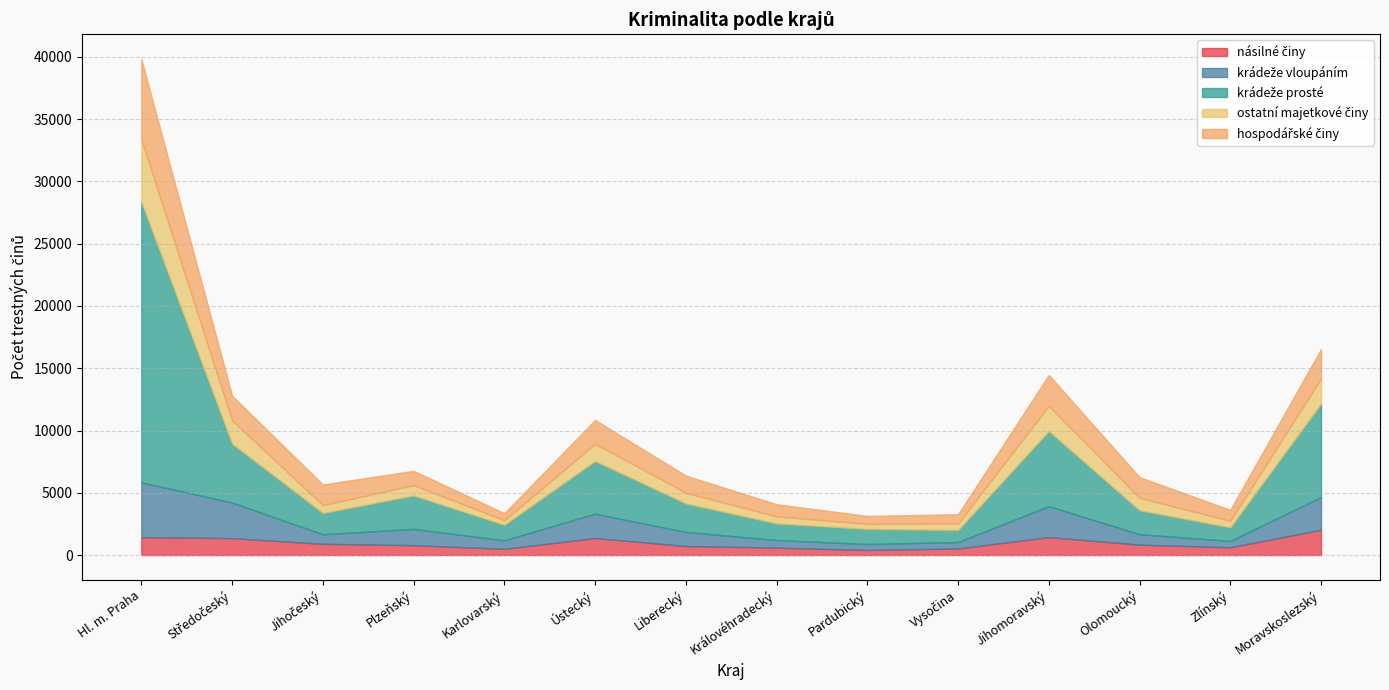

At which category does krádeže prosté reach its first local peak?

Plzeňský